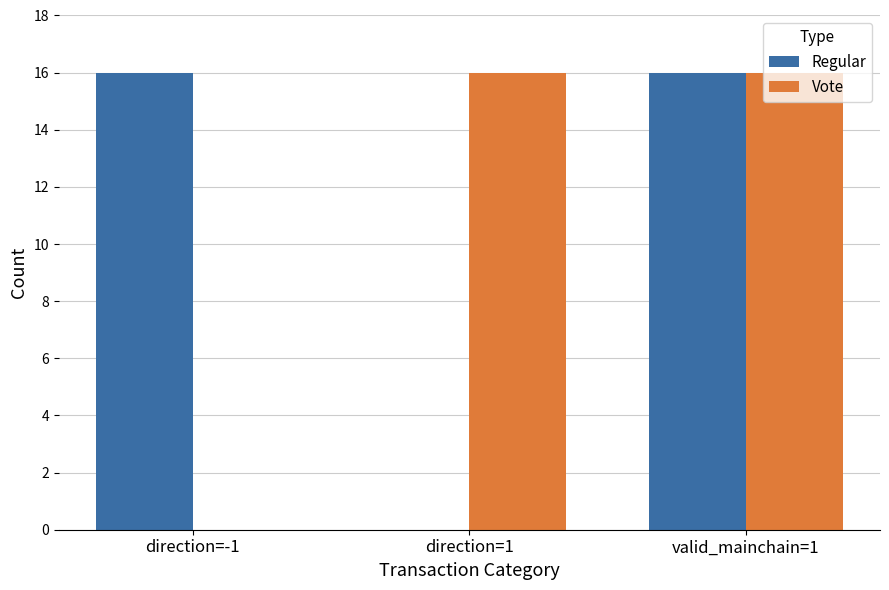

Reading left to right, what are all the values shown in this chart?

Regular: 16	0	16
Vote: 0	16	16